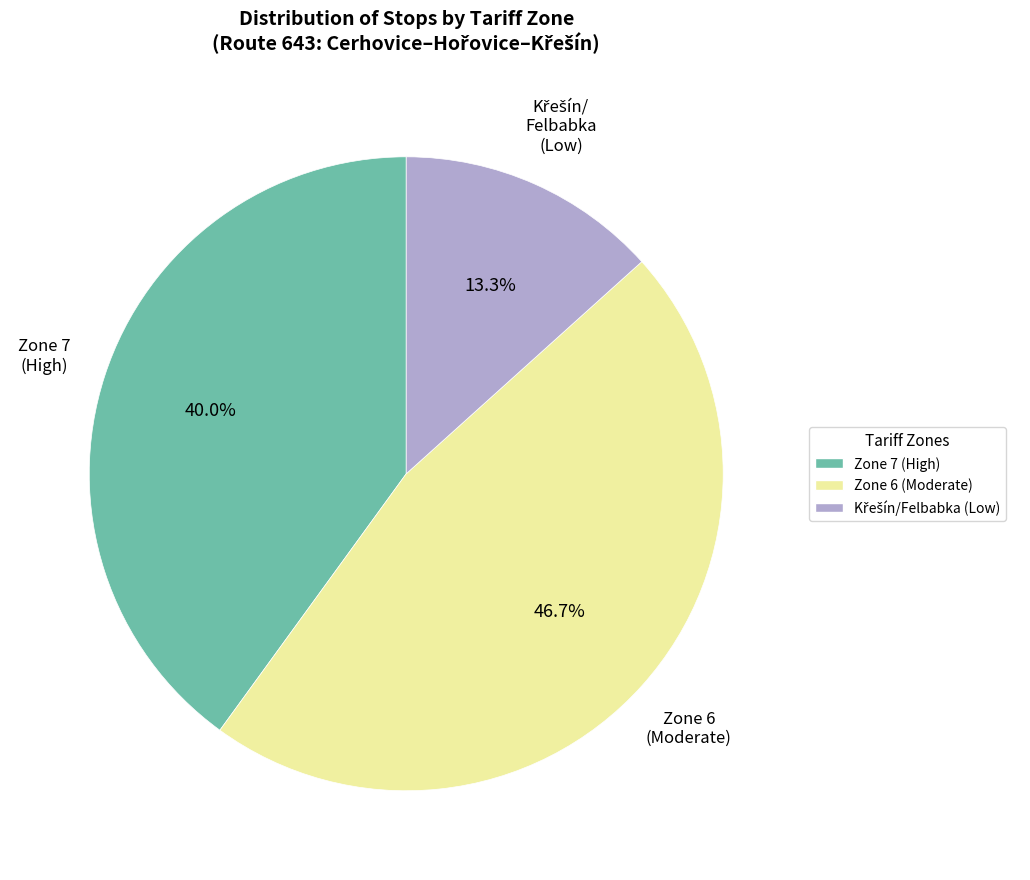

Is there any slice that represents more than half of the pie?

No